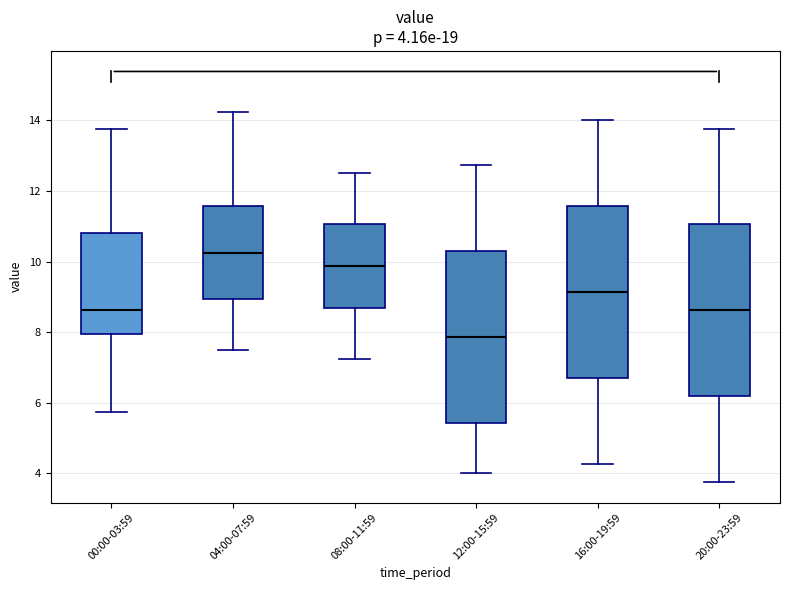

Which box has the lowest median line?

12:00-15:59